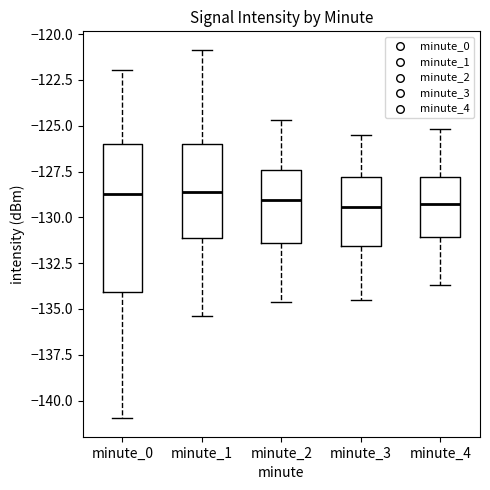

Comparing the boxes themselves (not the whiskers), which one is the tallest?

minute_0